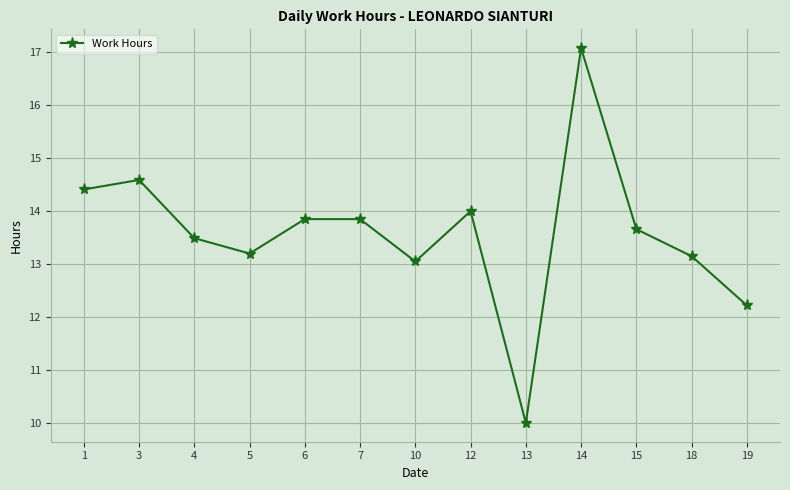

What is the value of the 3rd point from the left?

13.5